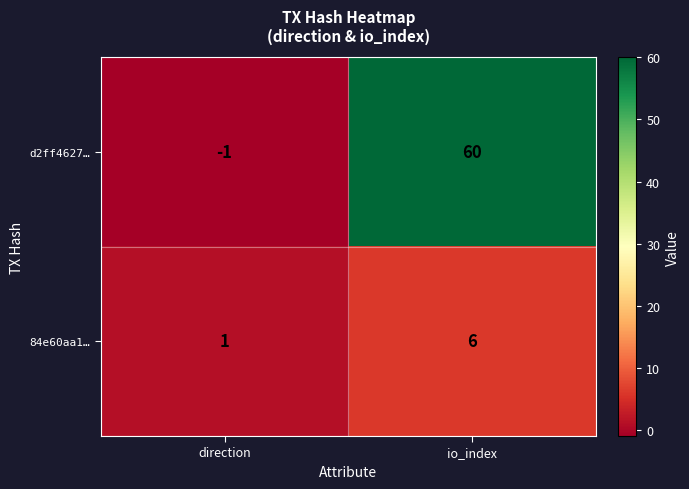

The value of d2ff4627… at io_index is 22. True or false?

False